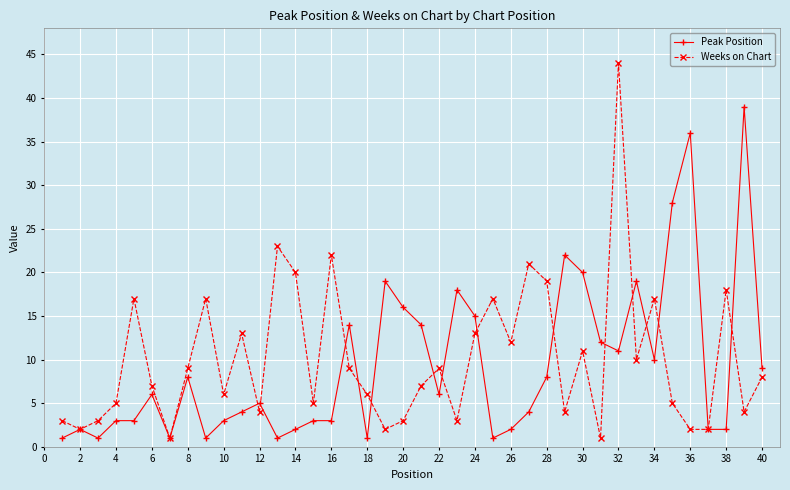

What is the value of the Peak Position point at the 38th from the left?

2